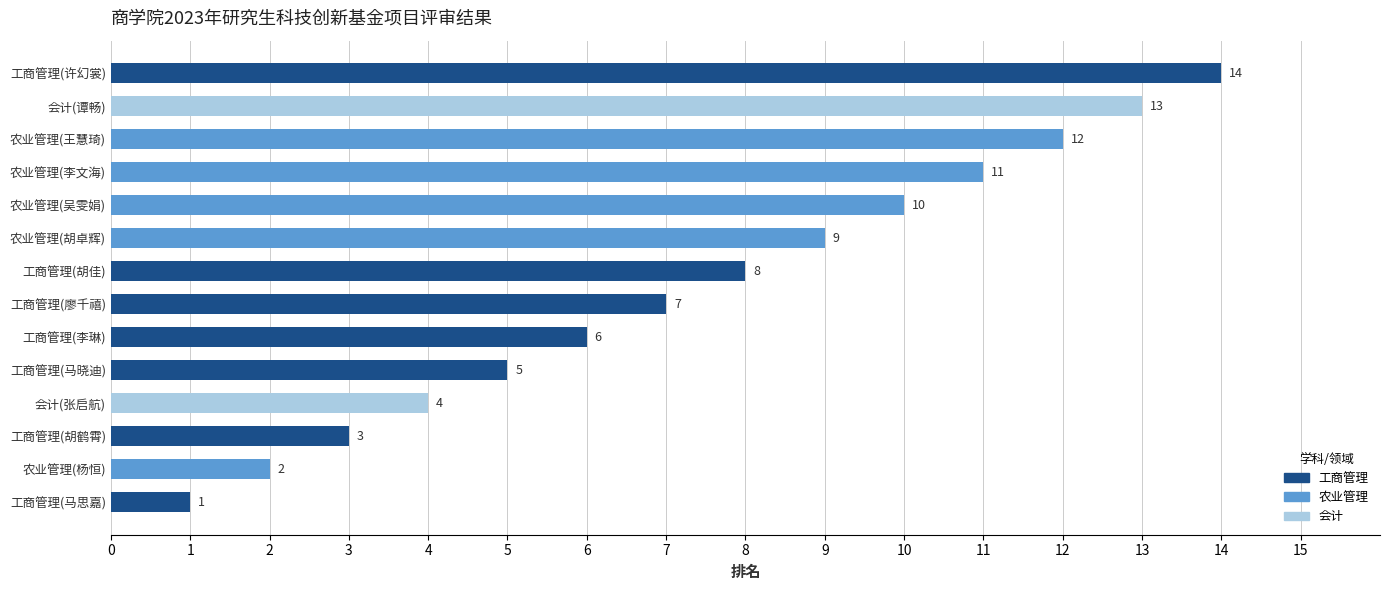

Are the bars horizontal?

Yes